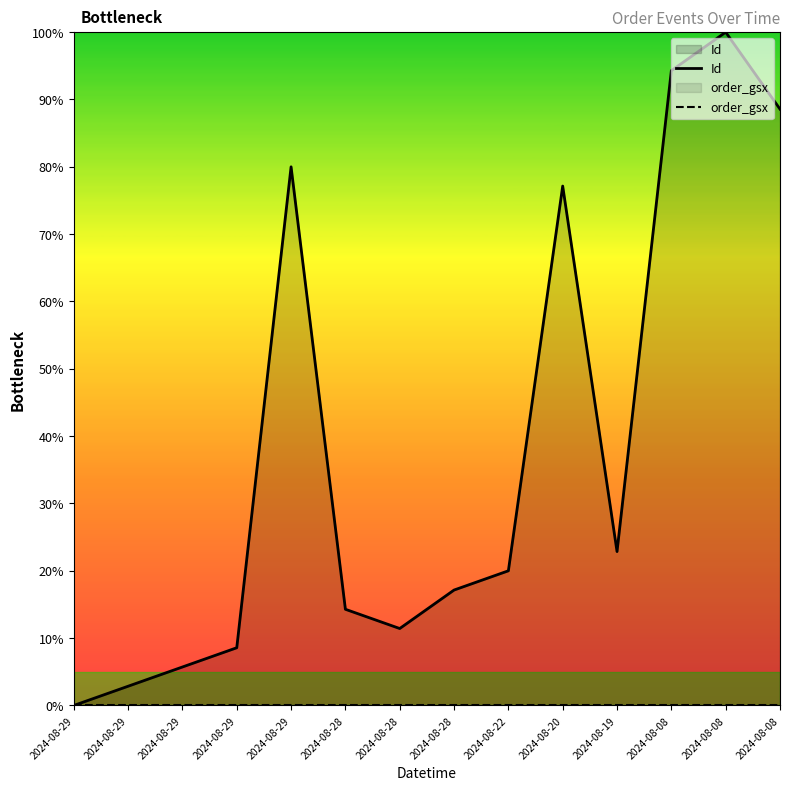

Does the chart display data point markers on the line(s)?

No